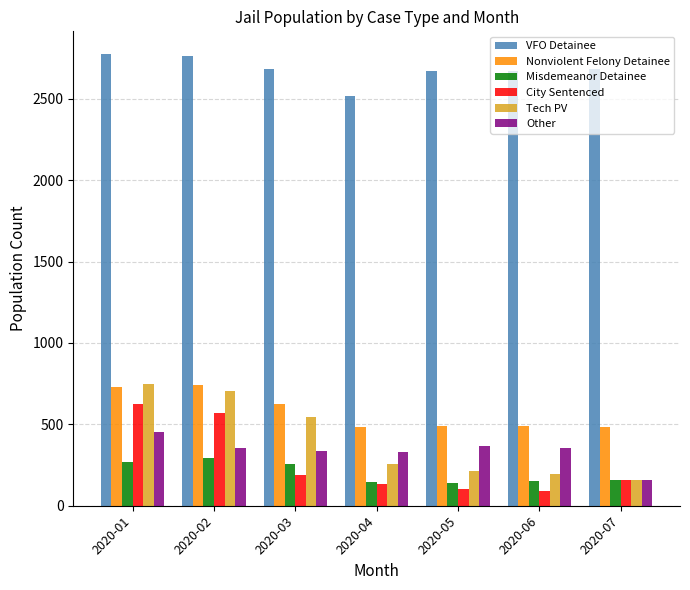

Is it true that VFO Detainee equals 2519 at 2020-04?

True